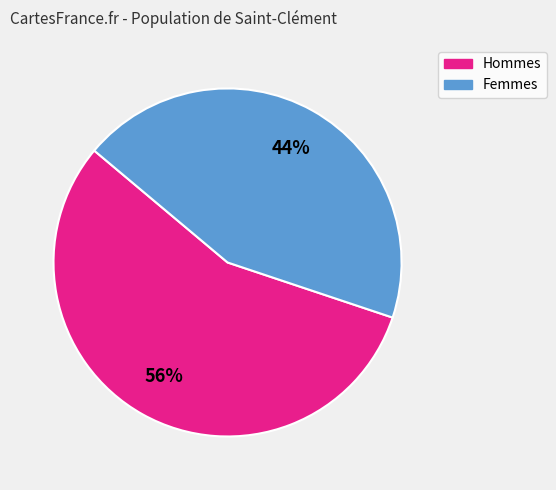

To the nearest percent, what is the difference between the largest and smallest slice percentages?

12%